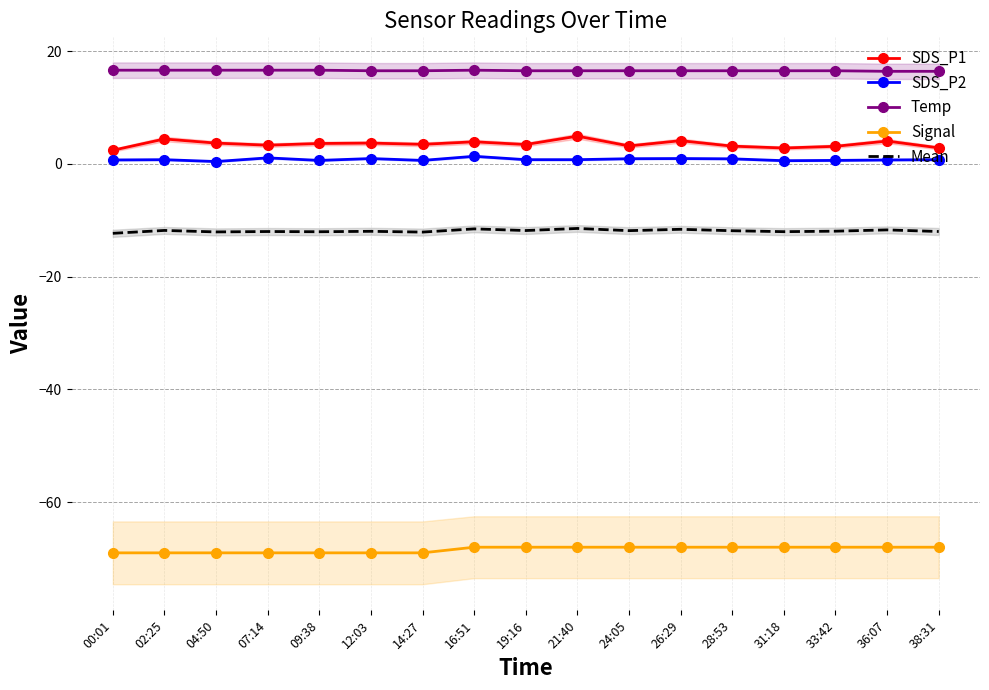

Reading left to right, list all the values displayed in this chart.

SDS_P1: 2.4	4.4	3.7	3.3	3.6	3.7	3.5	3.9	3.4	4.9	3.2	4.1	3.1	2.8	3.1	4.0	2.8
SDS_P2: 0.7	0.7	0.4	1.1	0.6	0.9	0.6	1.3	0.7	0.7	0.9	0.9	0.9	0.6	0.6	0.7	0.7
Temp: 16.6	16.6	16.6	16.6	16.6	16.5	16.5	16.6	16.5	16.5	16.5	16.5	16.5	16.5	16.5	16.4	16.4
Signal: -69.0	-69.0	-69.0	-69.0	-69.0	-69.0	-69.0	-68.0	-68.0	-68.0	-68.0	-68.0	-68.0	-68.0	-68.0	-68.0	-68.0
Mean: -12.3	-11.8	-12.1	-12.0	-12.1	-12.0	-12.1	-11.5	-11.8	-11.5	-11.9	-11.6	-11.9	-12.0	-11.9	-11.7	-12.0